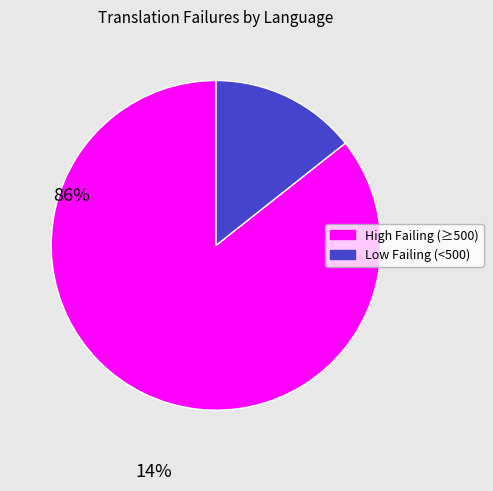

Is there any slice that represents more than half of the pie?

Yes